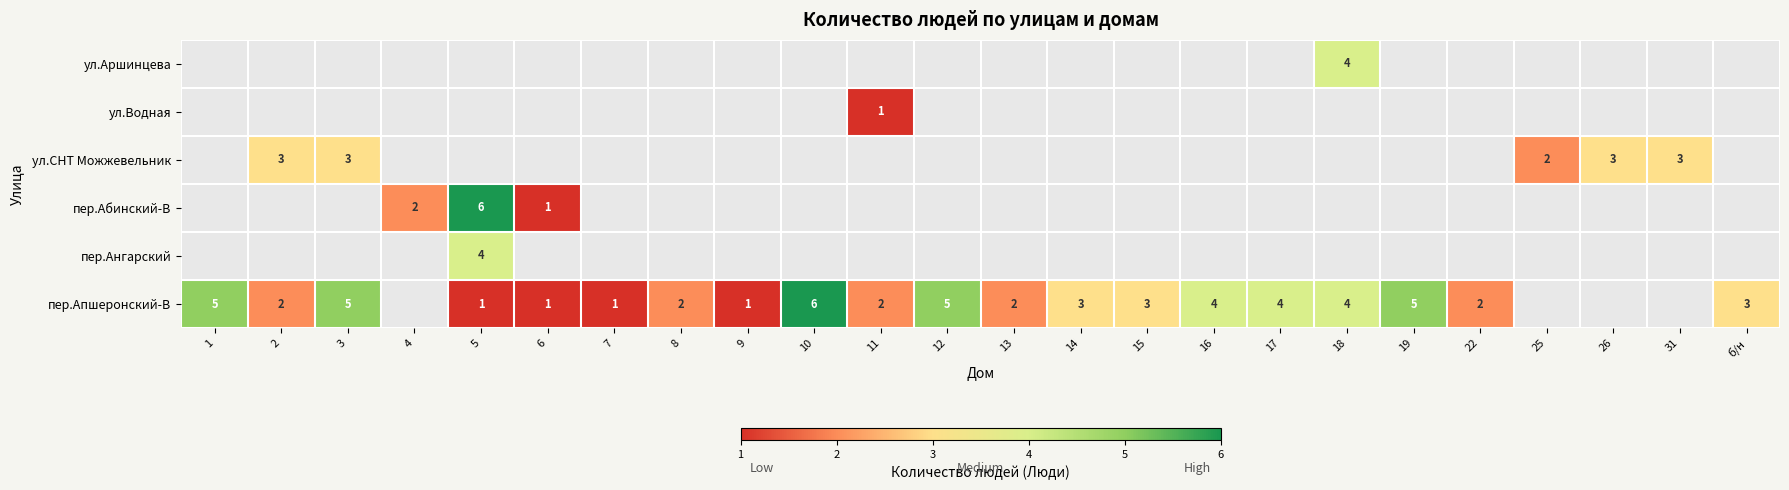

What is the sum of the пер.Апшеронский-В values at 12 and 11?

7